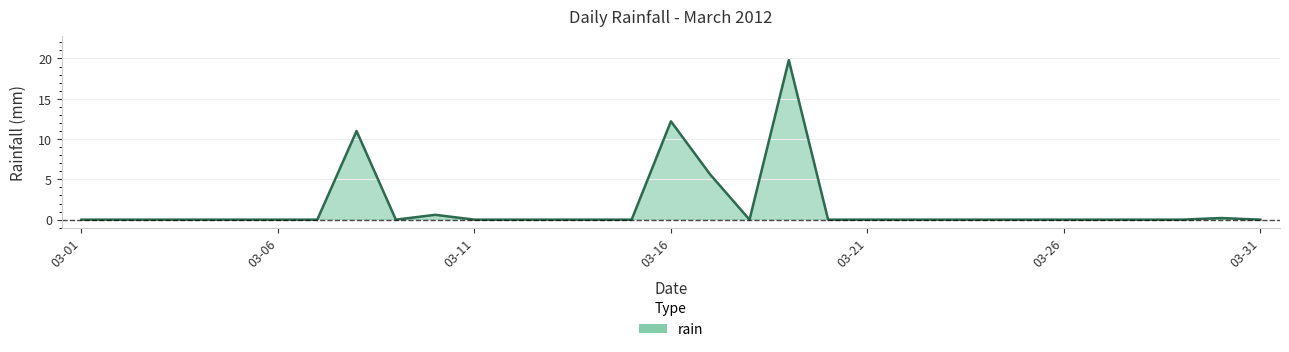

How many lines are shown in the chart?

1